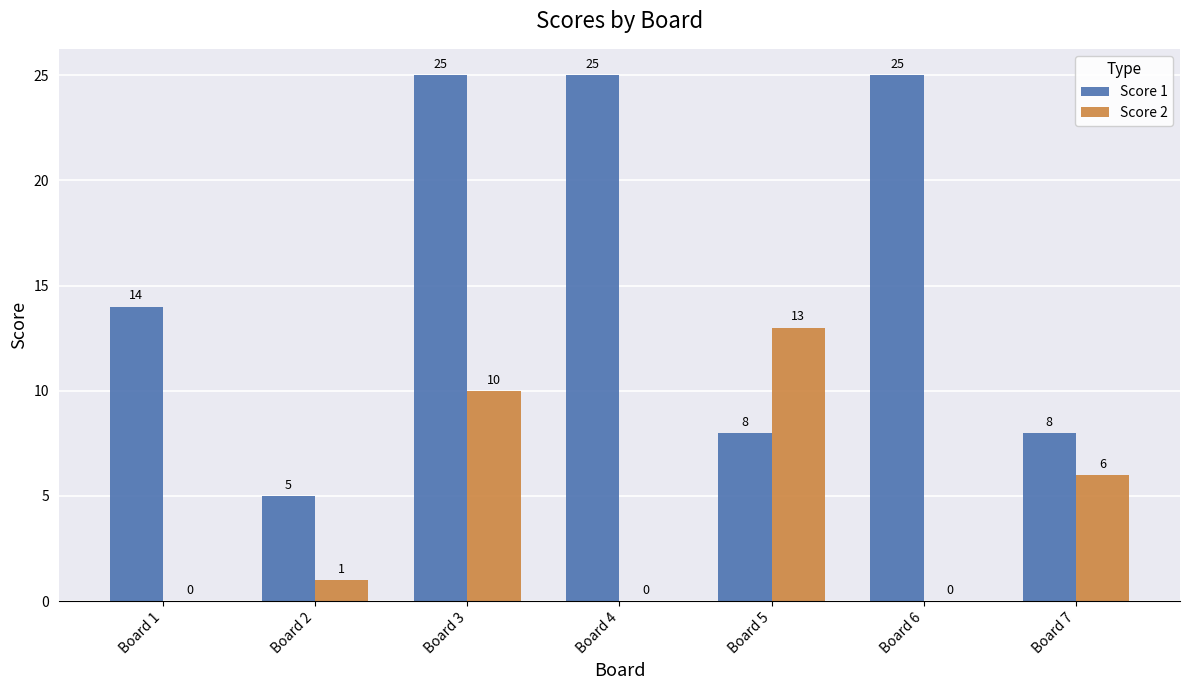

Count the Score 1 values in the range 8 to 25.

6